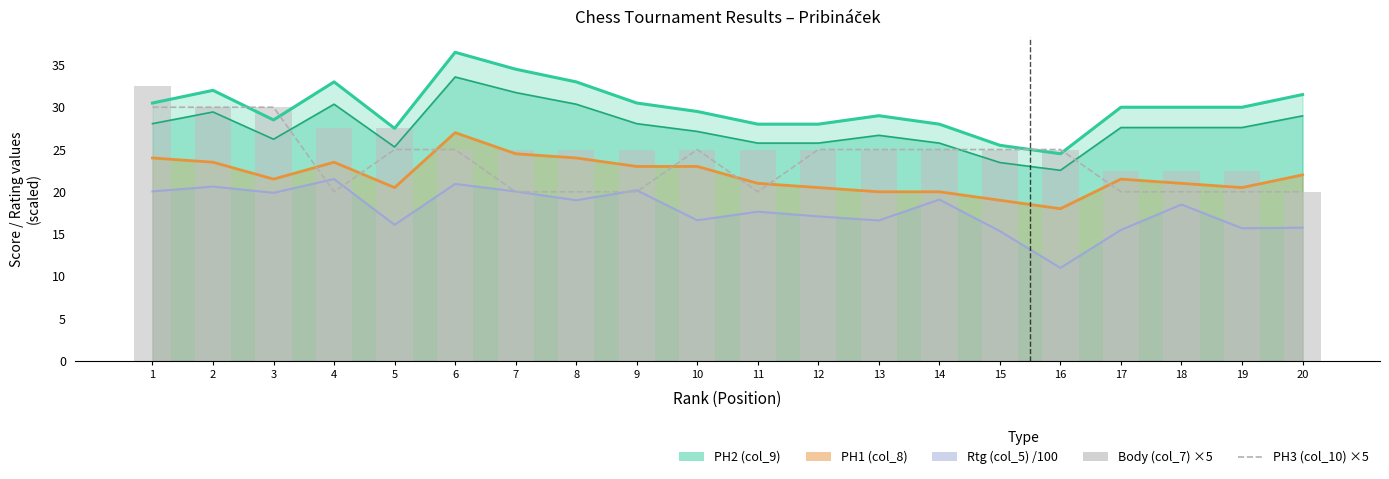

Count the number of categories in the chart.

20